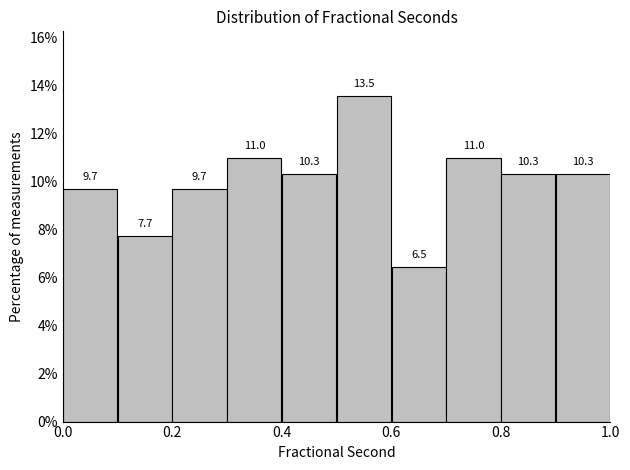

What is the height of the bar covering 0.0 to 0.1 on the x-axis?

9.7